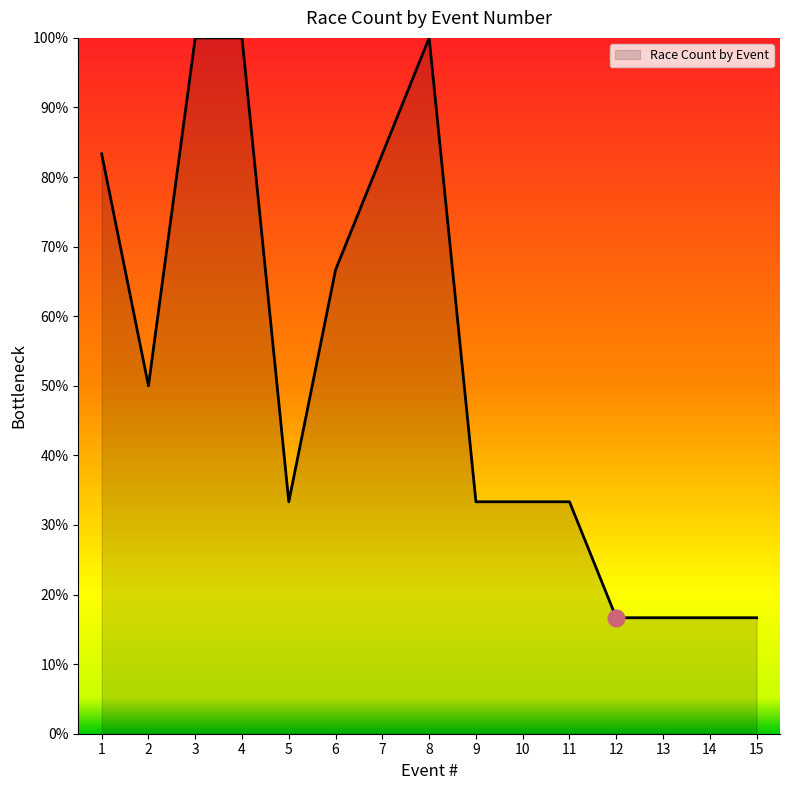

At which category does the data reach its first local valley?

2